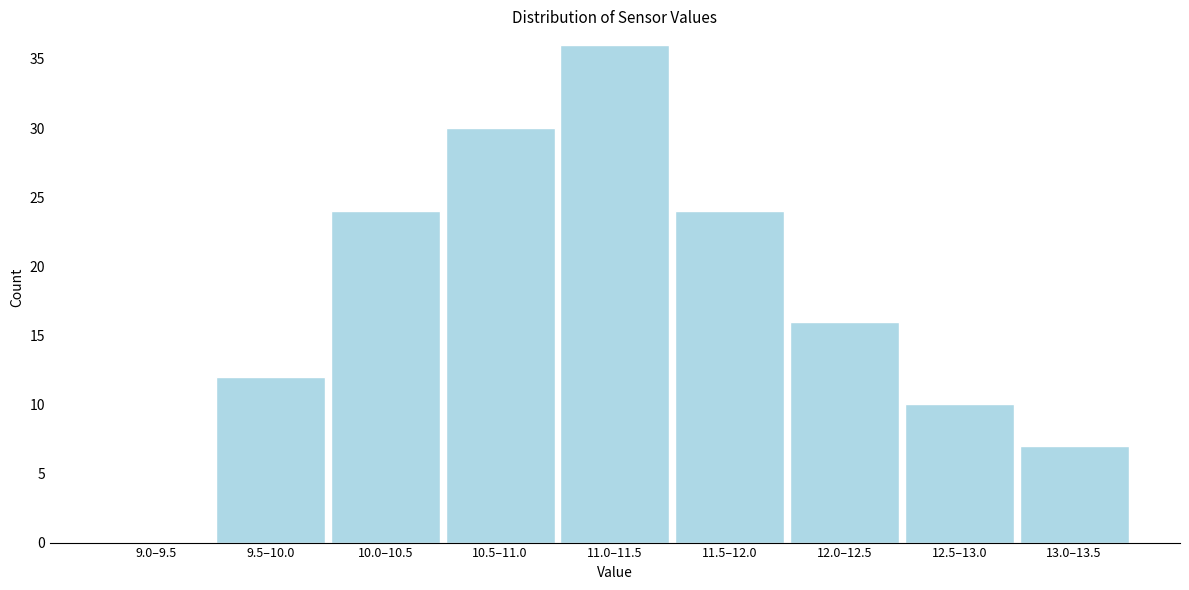

Reading right to left, list all the values displayed in this chart.

13.0–13.5=7	12.5–13.0=10	12.0–12.5=16	11.5–12.0=24	11.0–11.5=36	10.5–11.0=30	10.0–10.5=24	9.5–10.0=12	9.0–9.5=0